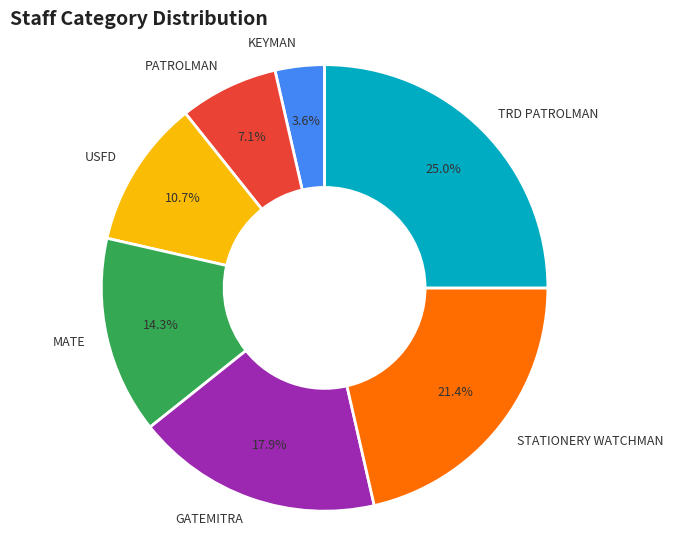

How many slices are in this pie chart?

7